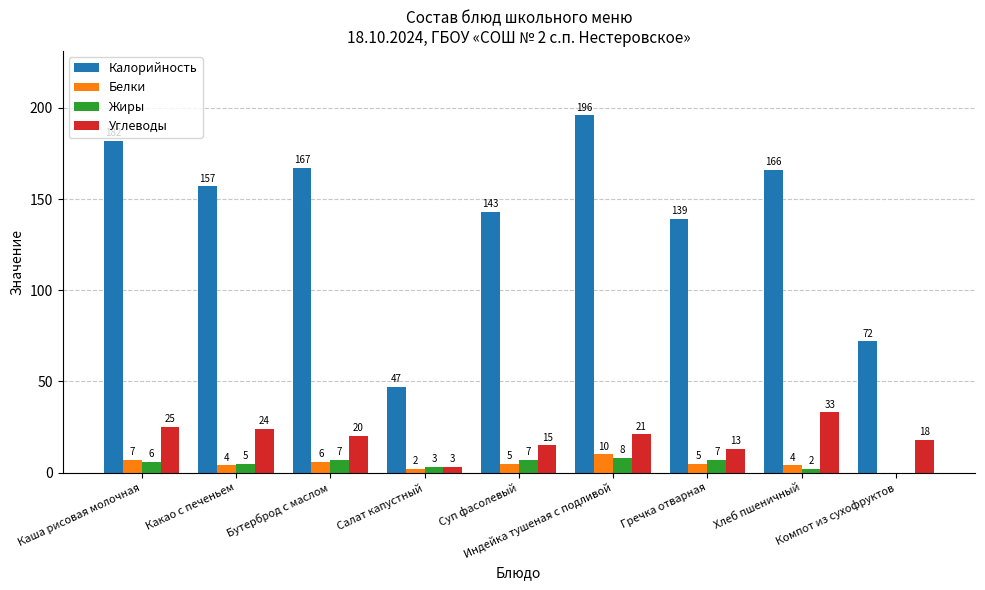

What is the sum of all Калорийность values?

1269